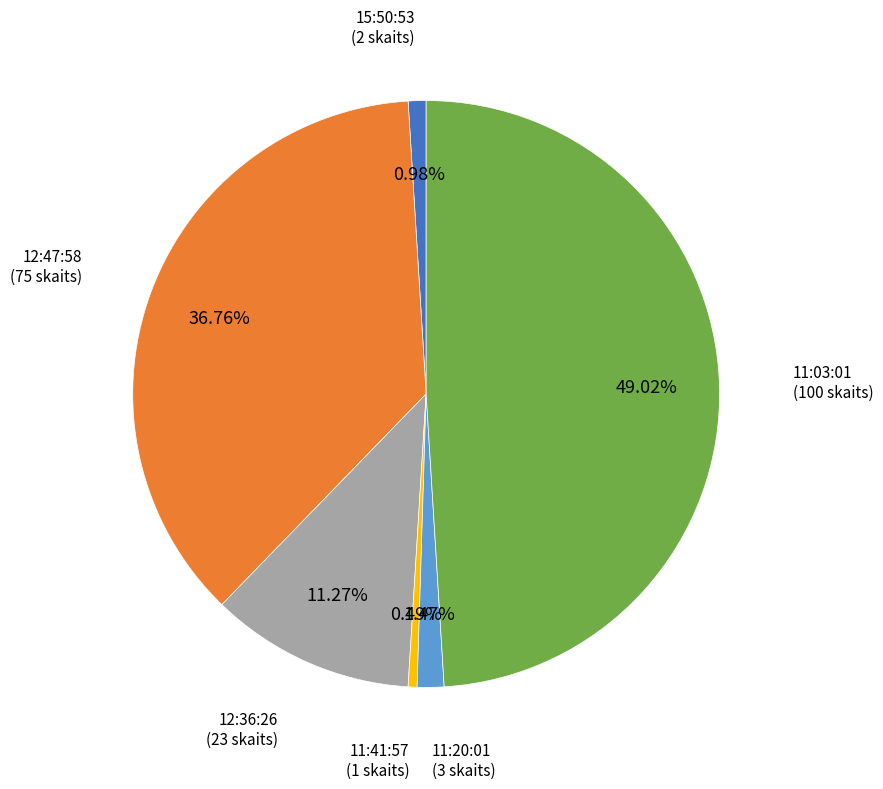

How many slices are in this pie chart?

6